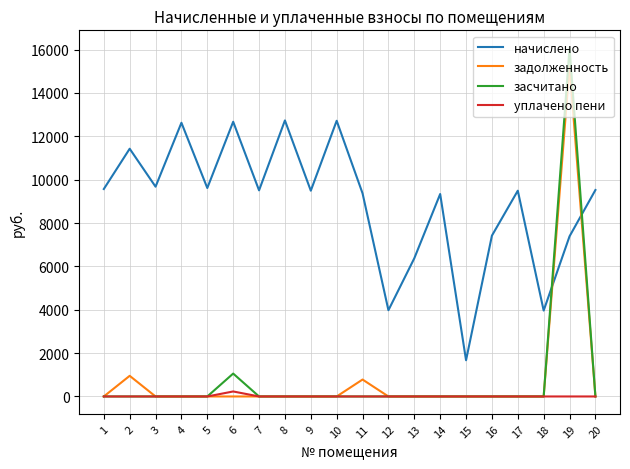

The задолженность series shows 0.0 at 18. True or false?

True